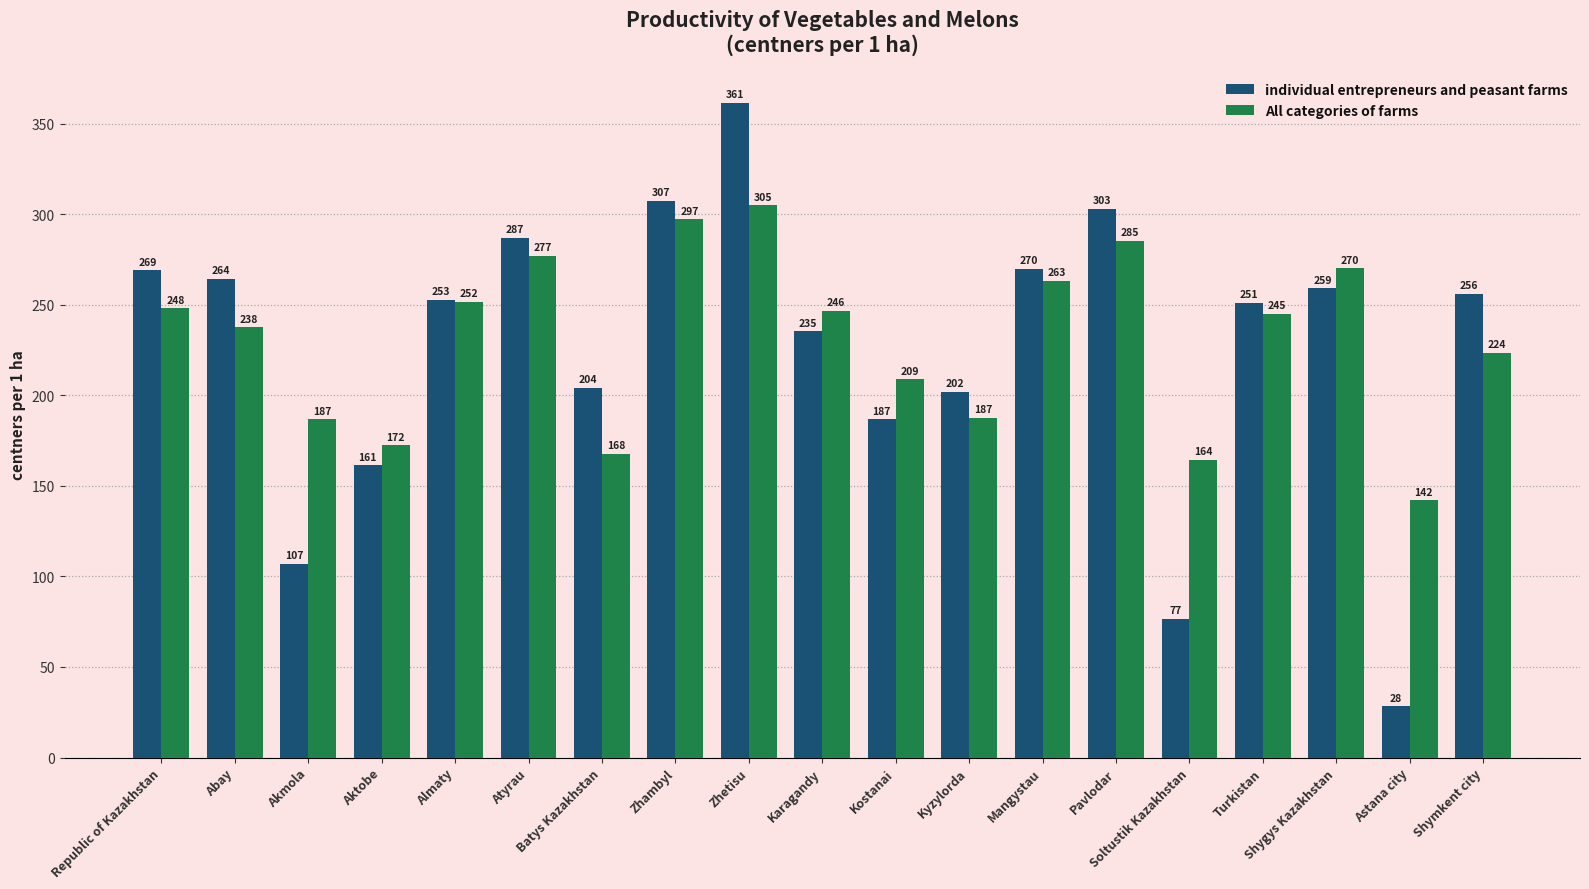

At which category is the sum across all series the highest?

Zhetisu